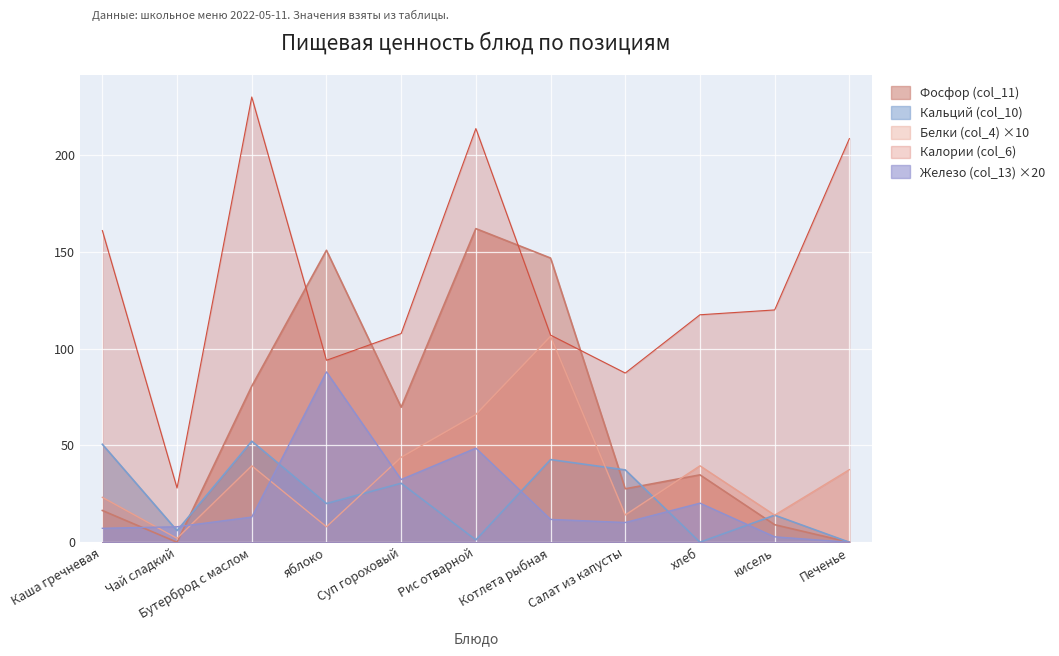

True or false: Железо (col_13) ×20 has a value of 88.0 at яблоко.

True